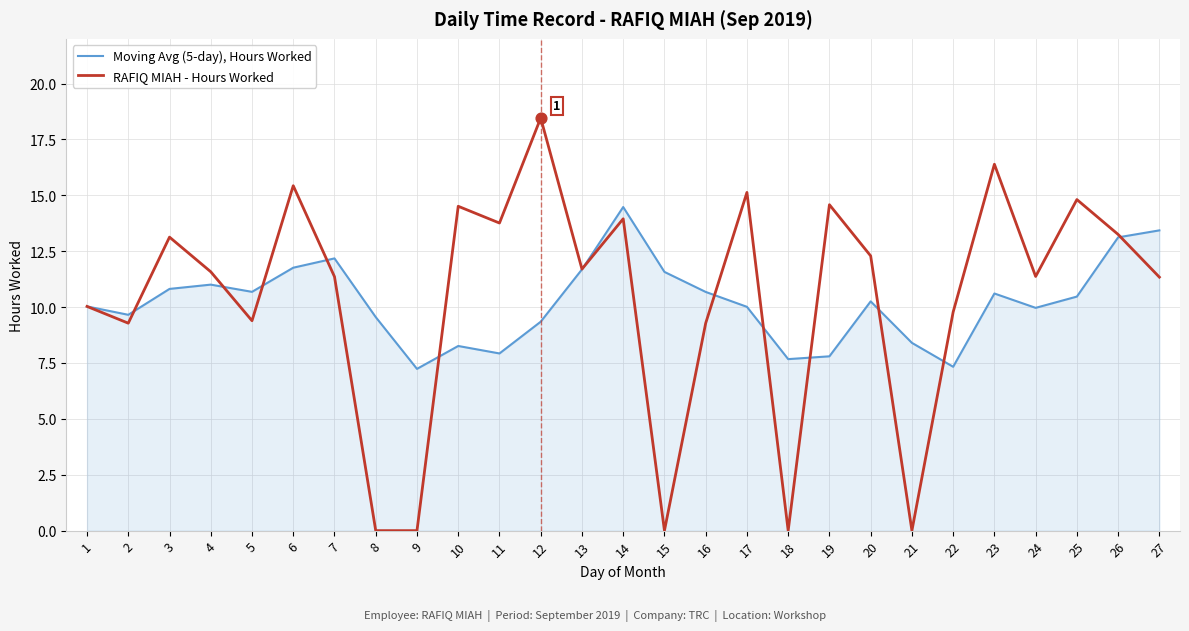

Which series has the widest spread of values?

RAFIQ MIAH - Hours Worked